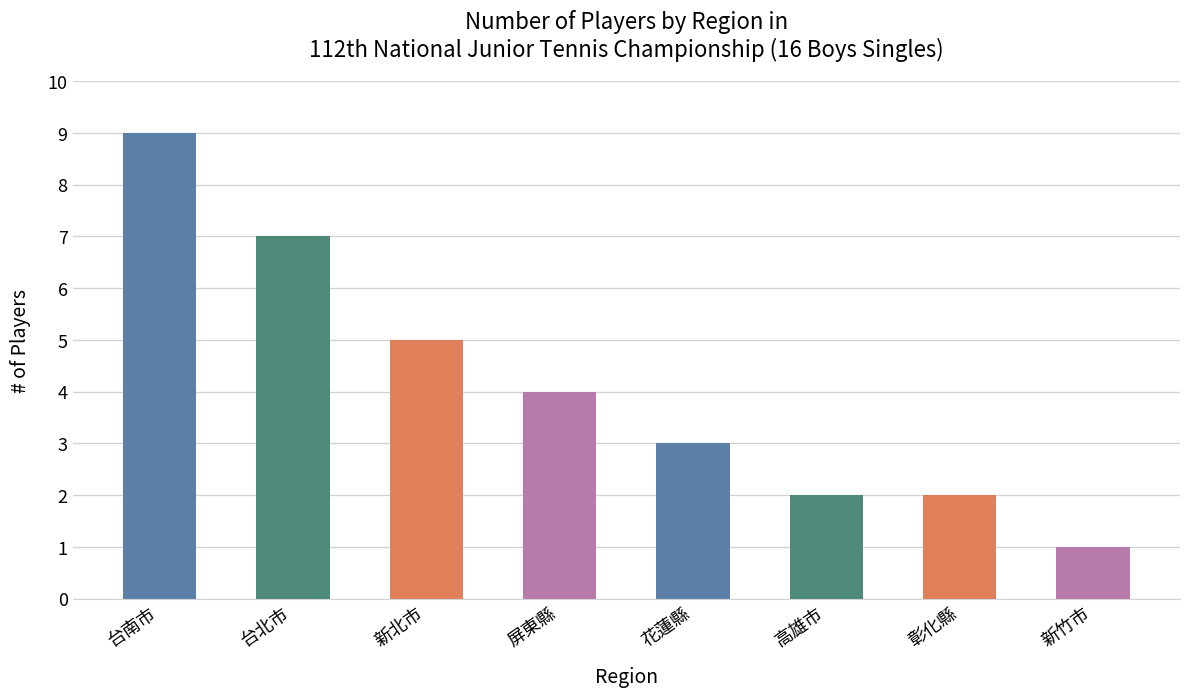

Reading left to right, extract all data points from this chart.

9	7	5	4	3	2	2	1